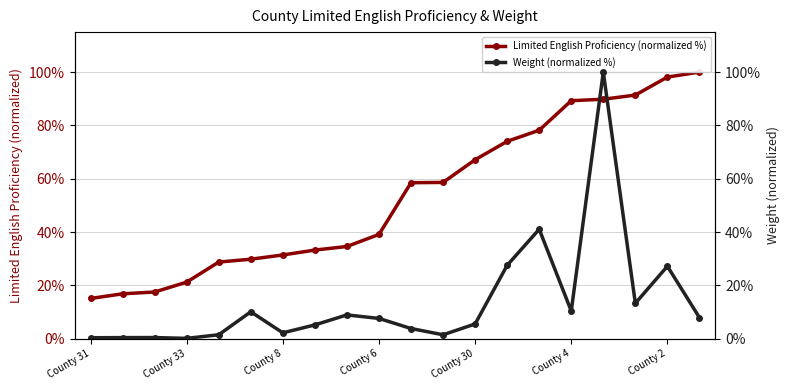

The value of Limited English Proficiency (normalized %) at County 2 is 98.1. True or false?

True